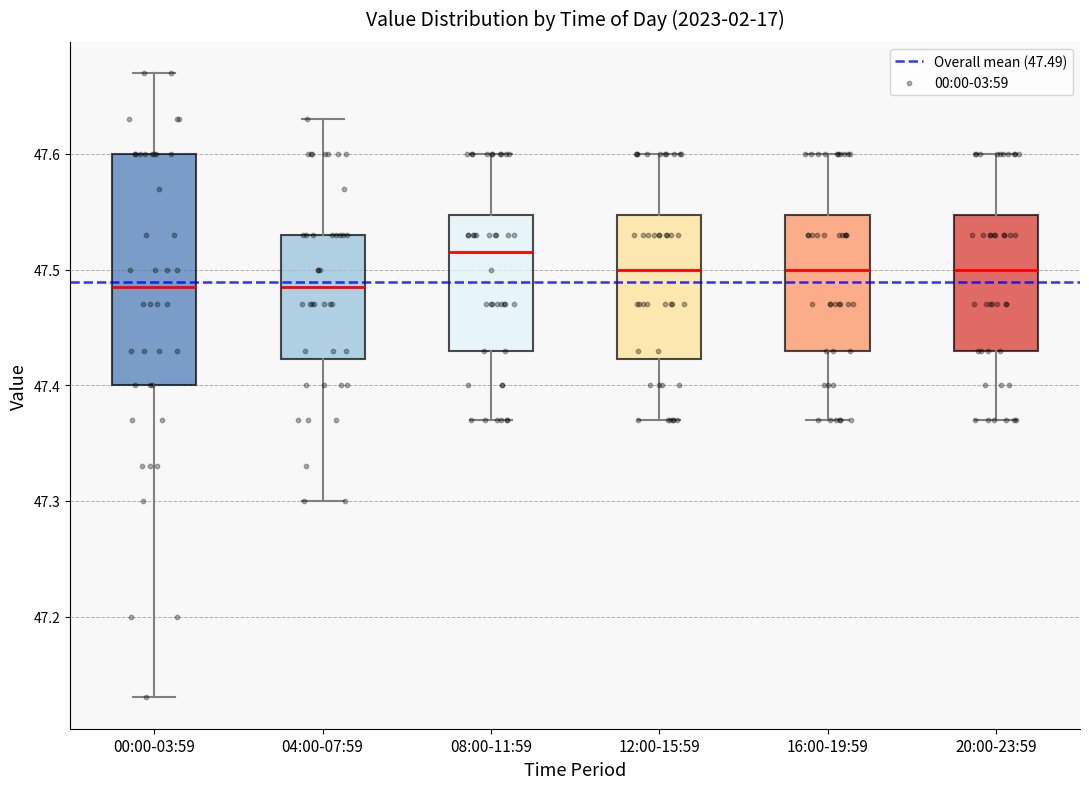

Which box is the tallest, from its lower edge to its upper edge?

00:00-03:59